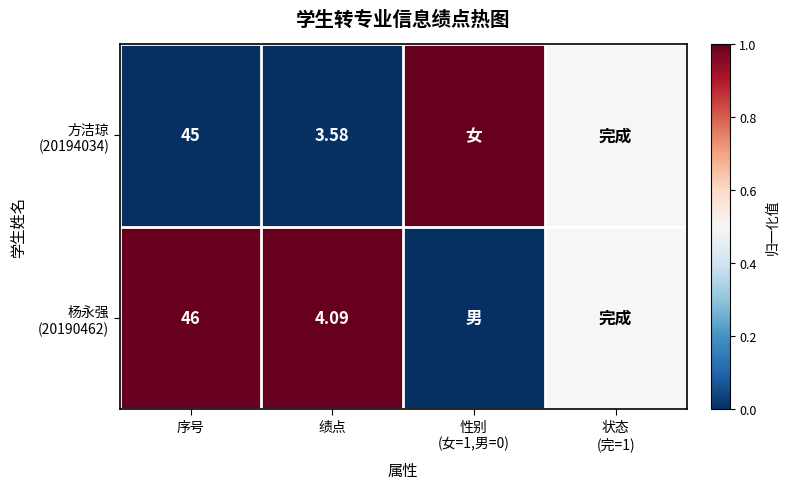

Is the value of 方洁琼 (20194034) at 序号 greater than the value of 杨永强 (20190462) at 性别 (女=1,男=0)?

No